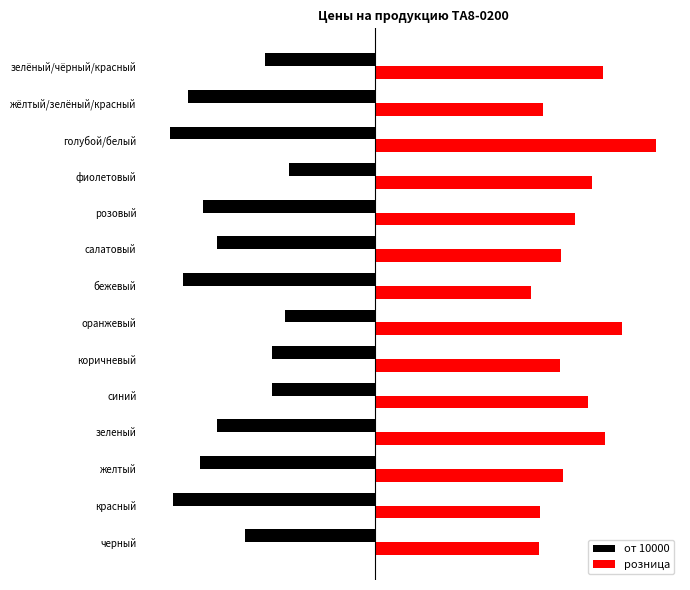

At which label is от 10000 closest to 0?

фиолетовый